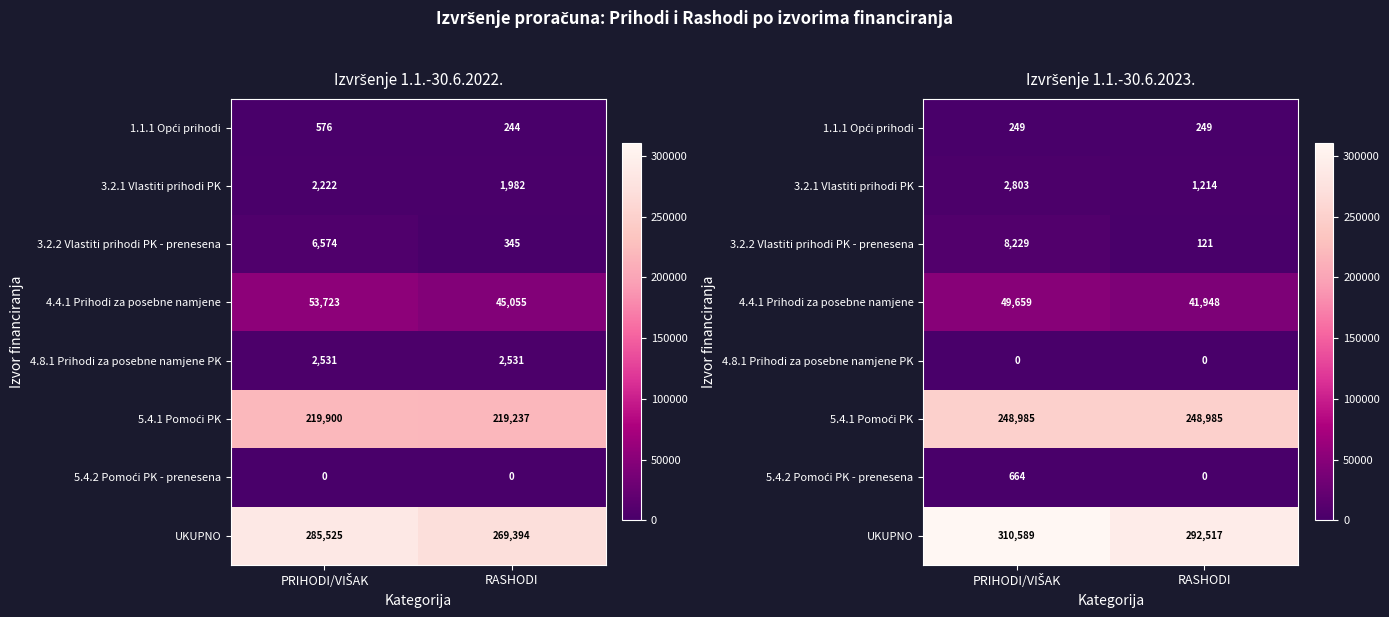

What is the difference between the highest and lowest values at PRIHODI/VIŠAK?

310589.1